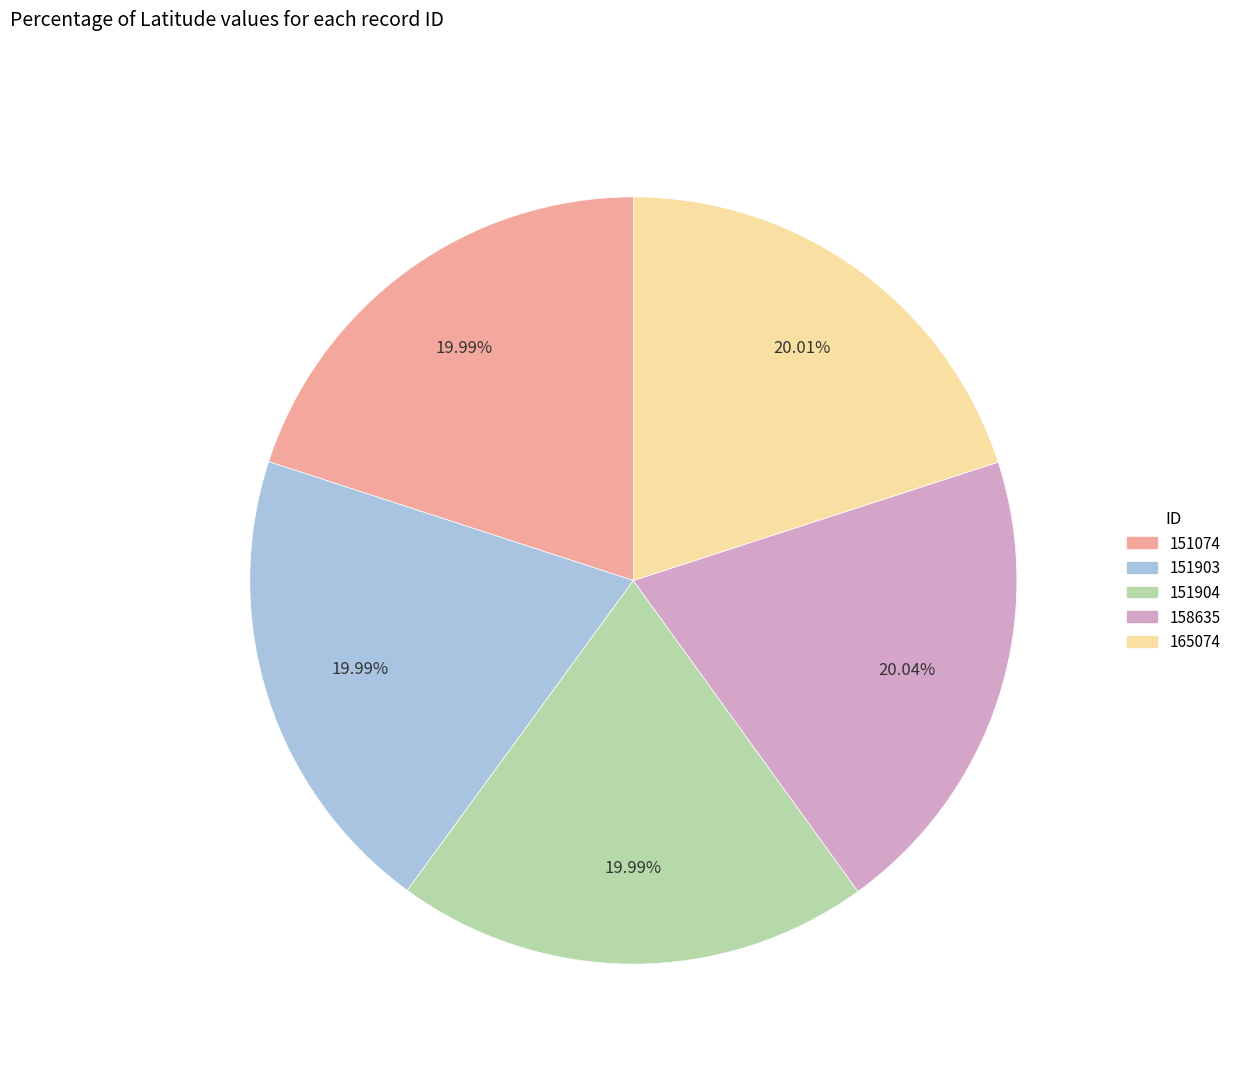

The 158635 slice represents 9% of the pie. True or false?

False